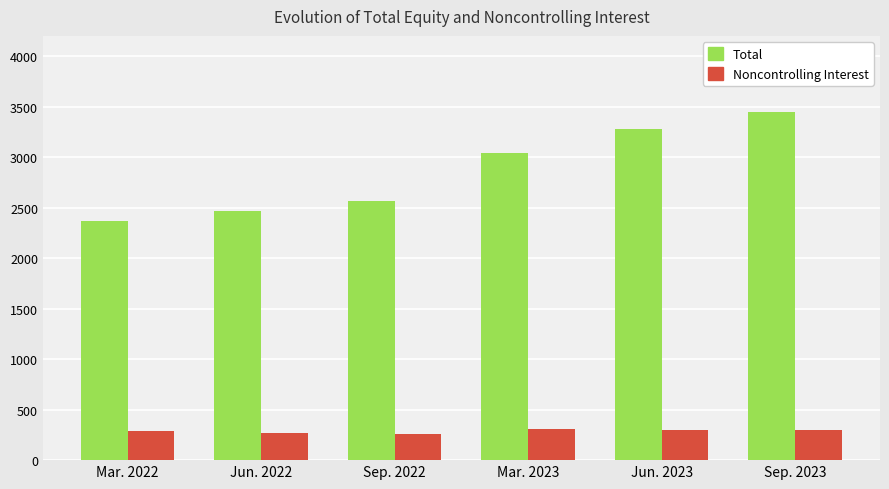

What is the difference between the highest and lowest values at Mar. 2023?

2735